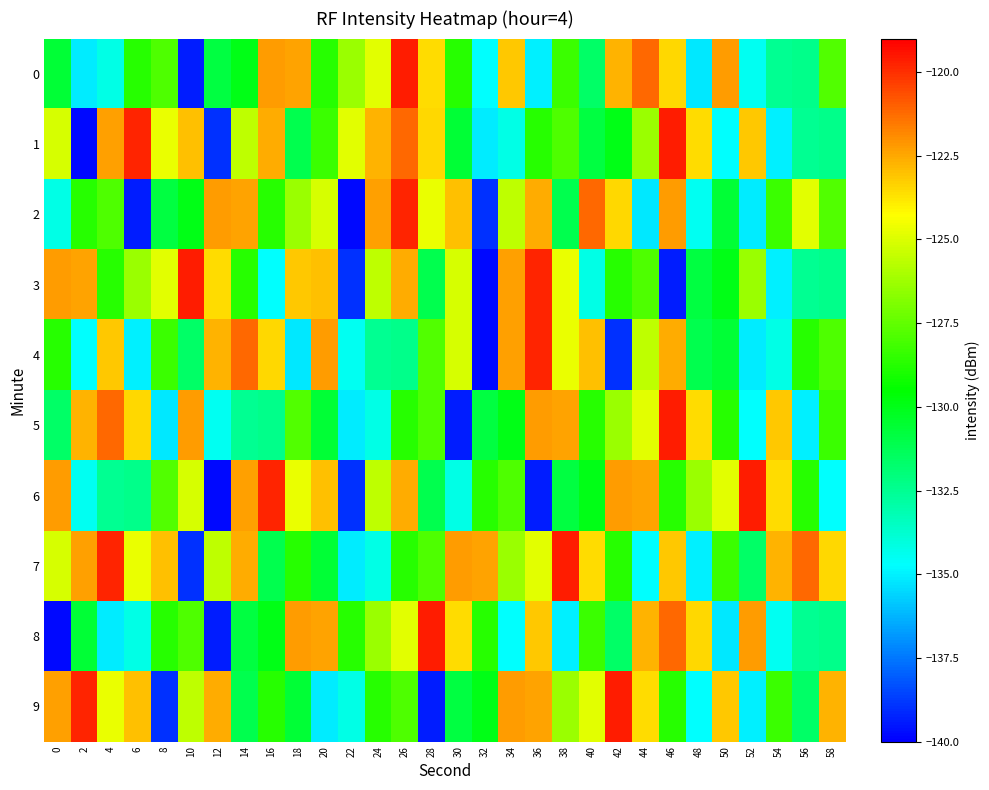

Reading left to right, what are all the values shown in this chart?

0: 0=-130.6	2=-135.1	4=-134.2	6=-128.7	8=-127.9	10=-139.4	12=-130.8	14=-129.9	16=-122.3	18=-122.4	20=-128.8	22=-126.3	24=-124.9	26=-119.6	28=-123.5	30=-128.8	32=-134.7	34=-123.1	36=-135.0	38=-128.3	40=-131.6	42=-122.8	44=-121.1	46=-123.4	48=-135.2	50=-122.2	52=-134.5	54=-132.5	56=-132.3	58=-127.8
1: 0=-125.1	2=-139.8	4=-122.3	6=-119.8	8=-124.7	10=-123.0	12=-139.0	14=-125.6	16=-122.6	18=-131.1	20=-128.3	22=-124.9	24=-122.8	26=-121.1	28=-123.4	30=-130.6	32=-135.1	34=-134.2	36=-128.7	38=-127.9	40=-130.8	42=-129.9	44=-126.3	46=-119.6	48=-123.5	50=-134.7	52=-123.1	54=-135.0	56=-132.5	58=-132.3
2: 0=-134.2	2=-128.7	4=-127.9	6=-139.4	8=-130.8	10=-129.9	12=-122.3	14=-122.4	16=-128.8	18=-126.3	20=-125.1	22=-139.8	24=-122.3	26=-119.8	28=-124.7	30=-123.0	32=-139.0	34=-125.6	36=-122.6	38=-131.1	40=-121.1	42=-123.4	44=-135.2	46=-122.2	48=-134.5	50=-130.6	52=-135.1	54=-128.3	56=-124.9	58=-127.8
3: 0=-122.3	2=-122.4	4=-128.8	6=-126.3	8=-124.9	10=-119.6	12=-123.5	14=-128.8	16=-134.7	18=-123.1	20=-123.0	22=-139.0	24=-125.6	26=-122.6	28=-131.1	30=-125.1	32=-139.8	34=-122.3	36=-119.8	38=-124.7	40=-134.2	42=-128.7	44=-127.9	46=-139.4	48=-130.8	50=-129.9	52=-126.3	54=-135.0	56=-132.5	58=-132.3
4: 0=-128.8	2=-134.7	4=-123.1	6=-135.0	8=-128.3	10=-131.6	12=-122.8	14=-121.1	16=-123.4	18=-135.2	20=-122.2	22=-134.5	24=-132.5	26=-132.3	28=-127.8	30=-125.1	32=-139.8	34=-122.3	36=-119.8	38=-124.7	40=-123.0	42=-139.0	44=-125.6	46=-122.6	48=-131.1	50=-130.6	52=-135.1	54=-134.2	56=-128.7	58=-127.9
5: 0=-131.6	2=-122.8	4=-121.1	6=-123.4	8=-135.2	10=-122.2	12=-134.5	14=-132.5	16=-132.3	18=-127.8	20=-130.6	22=-135.1	24=-134.2	26=-128.7	28=-127.9	30=-139.4	32=-130.8	34=-129.9	36=-122.3	38=-122.4	40=-128.8	42=-126.3	44=-124.9	46=-119.6	48=-123.5	50=-128.8	52=-134.7	54=-123.1	56=-135.0	58=-128.3
6: 0=-122.2	2=-134.5	4=-132.5	6=-132.3	8=-127.8	10=-125.1	12=-139.8	14=-122.3	16=-119.8	18=-124.7	20=-123.0	22=-139.0	24=-125.6	26=-122.6	28=-131.1	30=-134.2	32=-128.7	34=-127.9	36=-139.4	38=-130.8	40=-129.9	42=-122.3	44=-122.4	46=-128.8	48=-126.3	50=-124.9	52=-119.6	54=-123.5	56=-128.8	58=-134.7
7: 0=-125.1	2=-122.3	4=-119.8	6=-124.7	8=-123.0	10=-139.0	12=-125.6	14=-122.6	16=-131.1	18=-128.8	20=-130.6	22=-135.1	24=-134.2	26=-128.7	28=-127.9	30=-122.3	32=-122.4	34=-126.3	36=-124.9	38=-119.6	40=-123.5	42=-128.8	44=-134.7	46=-123.1	48=-135.0	50=-128.3	52=-131.6	54=-122.8	56=-121.1	58=-123.4
8: 0=-139.8	2=-130.6	4=-135.1	6=-134.2	8=-128.7	10=-127.9	12=-139.4	14=-130.8	16=-129.9	18=-122.3	20=-122.4	22=-128.8	24=-126.3	26=-124.9	28=-119.6	30=-123.5	32=-128.8	34=-134.7	36=-123.1	38=-135.0	40=-128.3	42=-131.6	44=-122.8	46=-121.1	48=-123.4	50=-135.2	52=-122.2	54=-134.5	56=-132.5	58=-132.3
9: 0=-122.3	2=-119.8	4=-124.7	6=-123.0	8=-139.0	10=-125.6	12=-122.6	14=-131.1	16=-128.8	18=-130.6	20=-135.1	22=-134.2	24=-128.7	26=-127.9	28=-139.4	30=-130.8	32=-129.9	34=-122.3	36=-122.4	38=-126.3	40=-124.9	42=-119.6	44=-123.5	46=-128.8	48=-134.7	50=-123.1	52=-135.0	54=-128.3	56=-131.6	58=-122.8